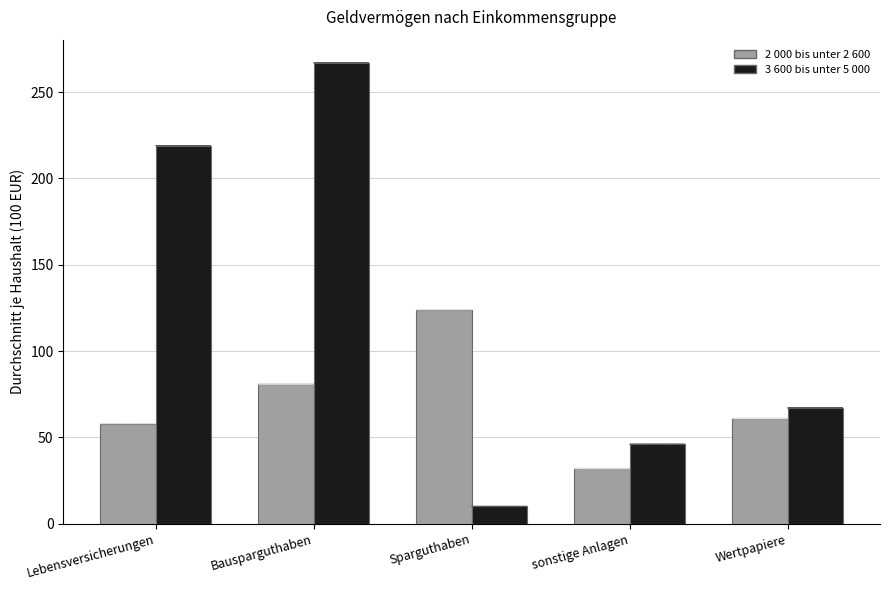

At which category is the sum across all series the highest?

Bausparguthaben